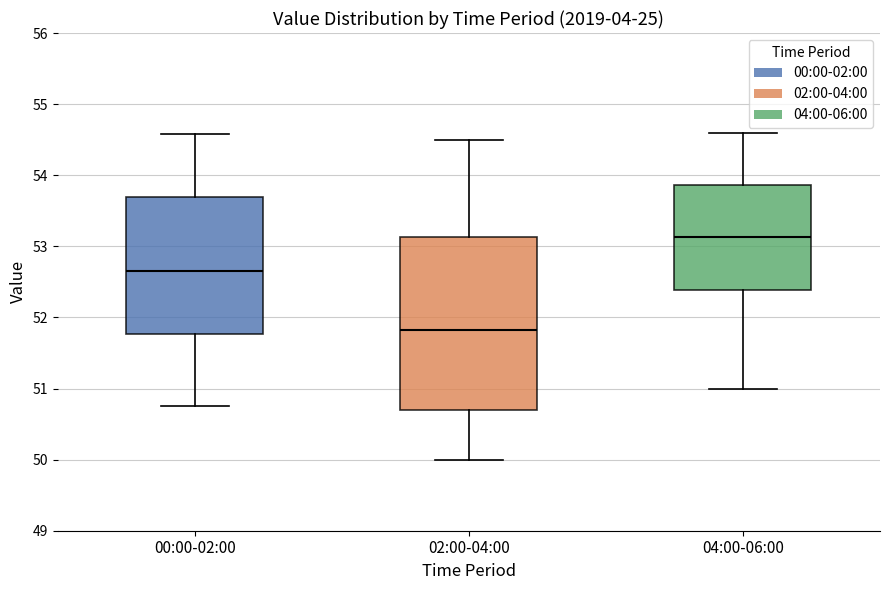

Reading left to right, read every box against the y-axis: the position of its median line, the range the box covers, and the ends of its whiskers. The values are not printed on the chart, so give them approximately, as read against the axis.

00:00-02:00: median 52.7, box 51.8 to 53.7, whiskers 50.8 to 54.6
02:00-04:00: median 51.8, box 50.7 to 53.1, whiskers 50.0 to 54.5
04:00-06:00: median 53.1, box 52.4 to 53.9, whiskers 51.0 to 54.6